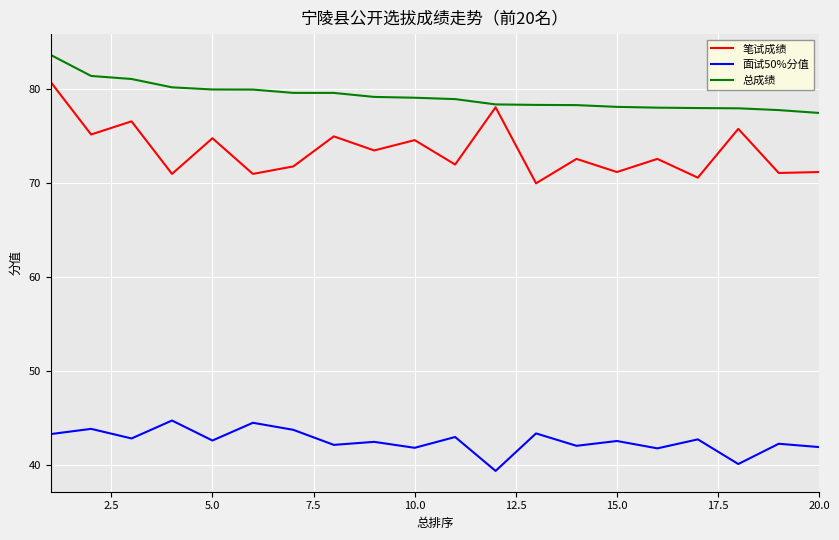

True or false: 面试50%分值 and 笔试成绩 cross at least once.

False